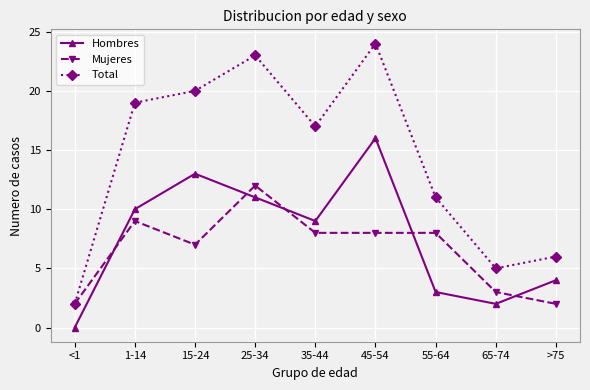

What is the label of the 5th point from the right?

35-44